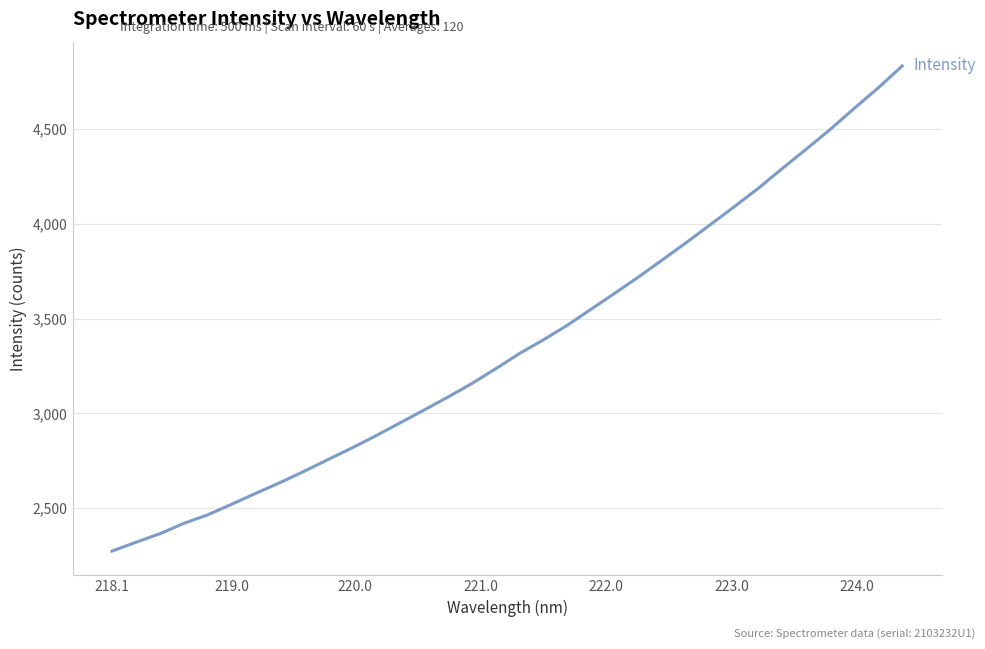

What is the difference between the maximum and minimum values?

2559.7